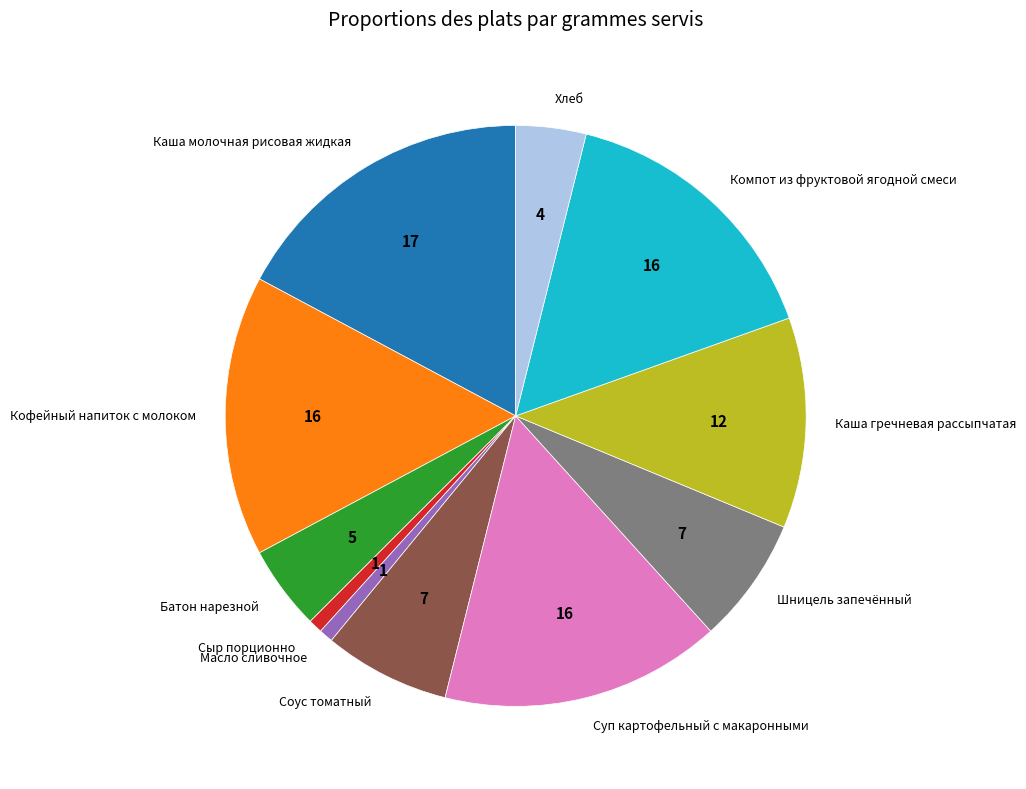

Which has a higher value, Компот из фруктовой ягодной смеси or Соус томатный?

Компот из фруктовой ягодной смеси